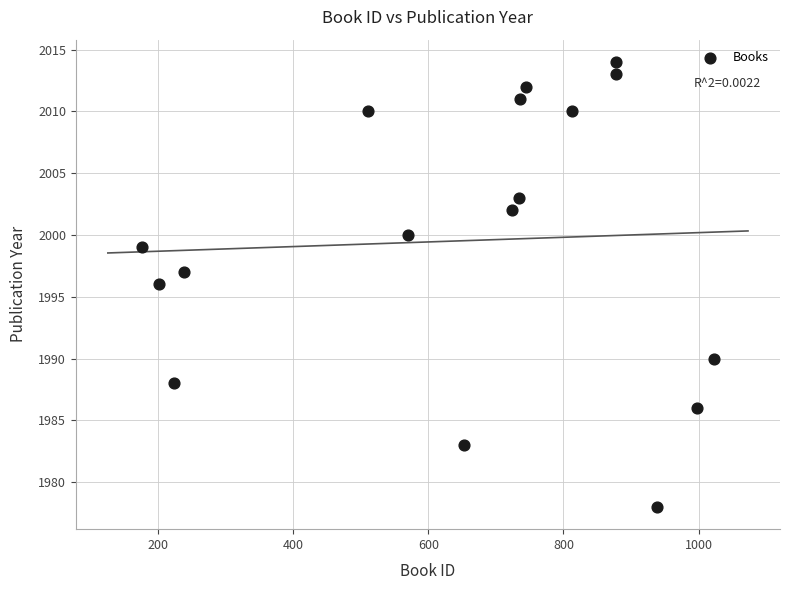

What is the range of Y values (max minus min)?

36